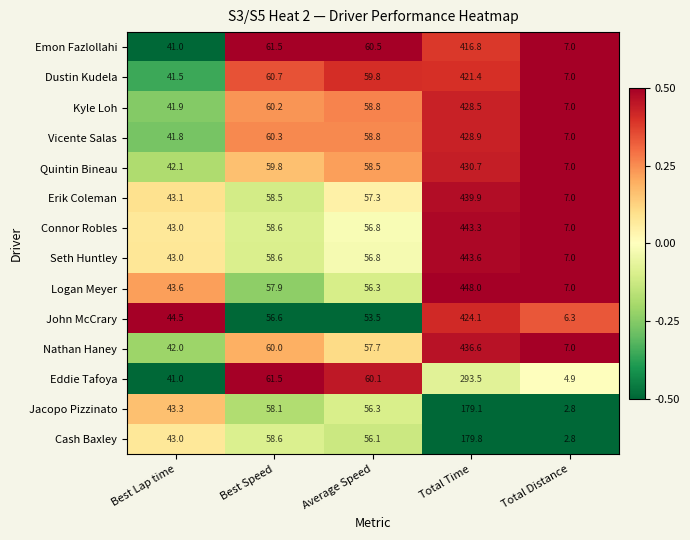

Which series has the largest total across all categories?

Logan Meyer